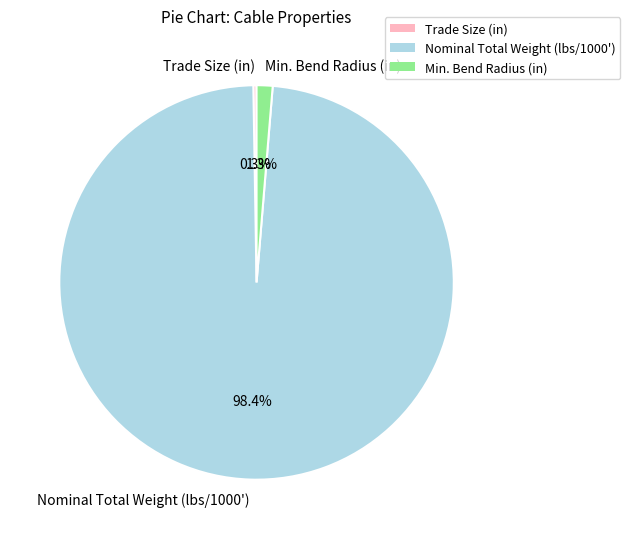

The Min. Bend Radius (in) slice represents 1% of the pie. True or false?

True